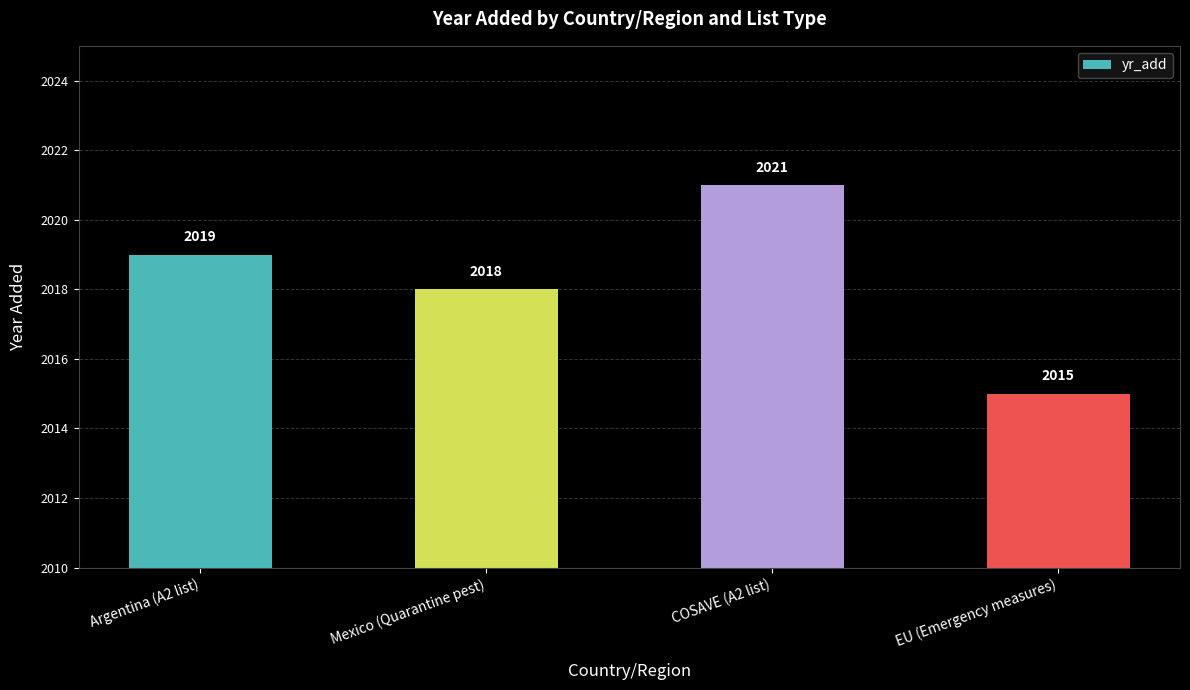

What is the maximum value shown in the chart?

2021